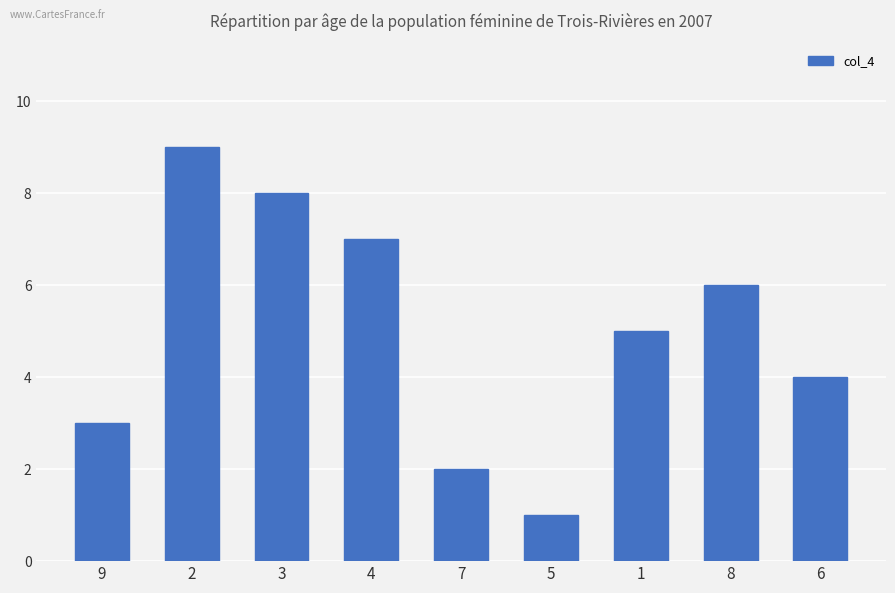

How many series are shown in this chart?

1